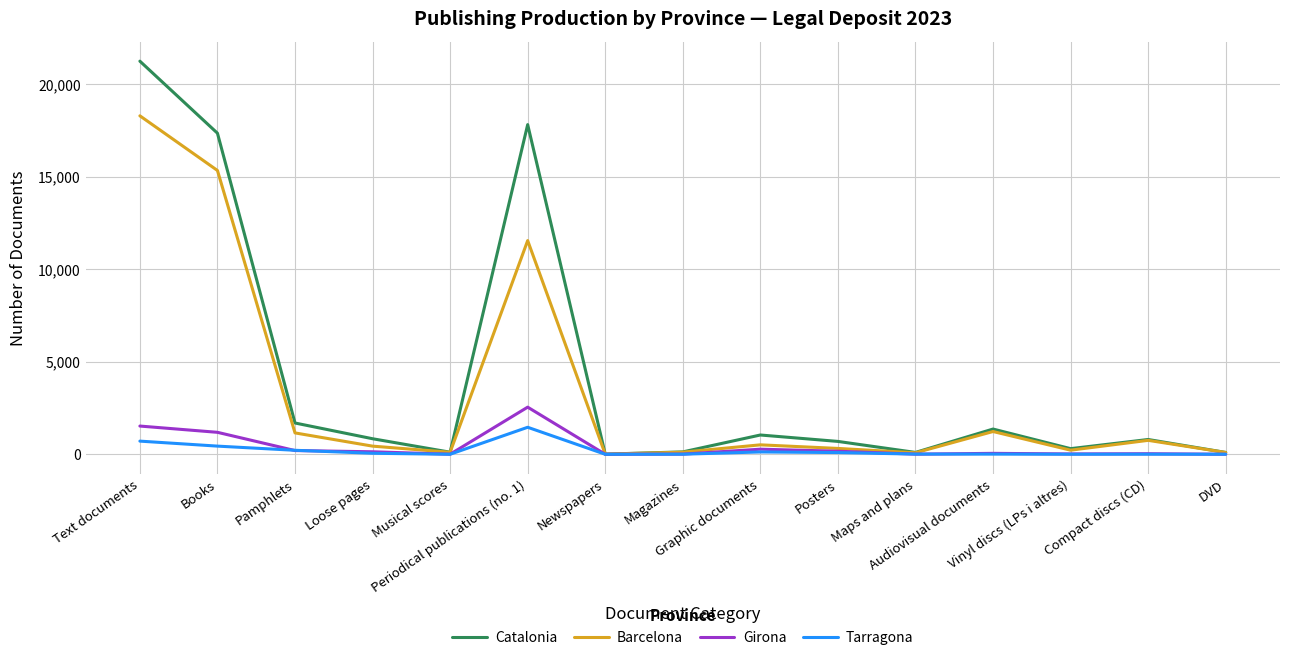

List the series in order of their peak value, lowest first.

Tarragona, Girona, Barcelona, Catalonia